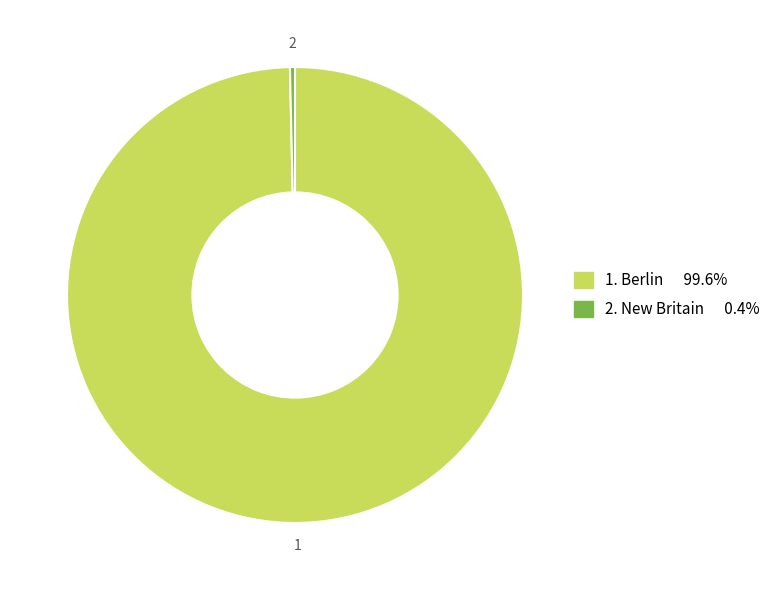

Is there a majority slice in this chart?

Yes